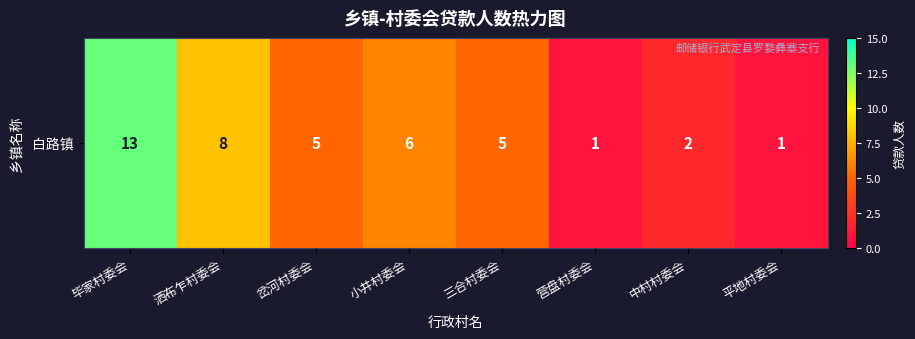

What value does the data have at 平地村委会?

1